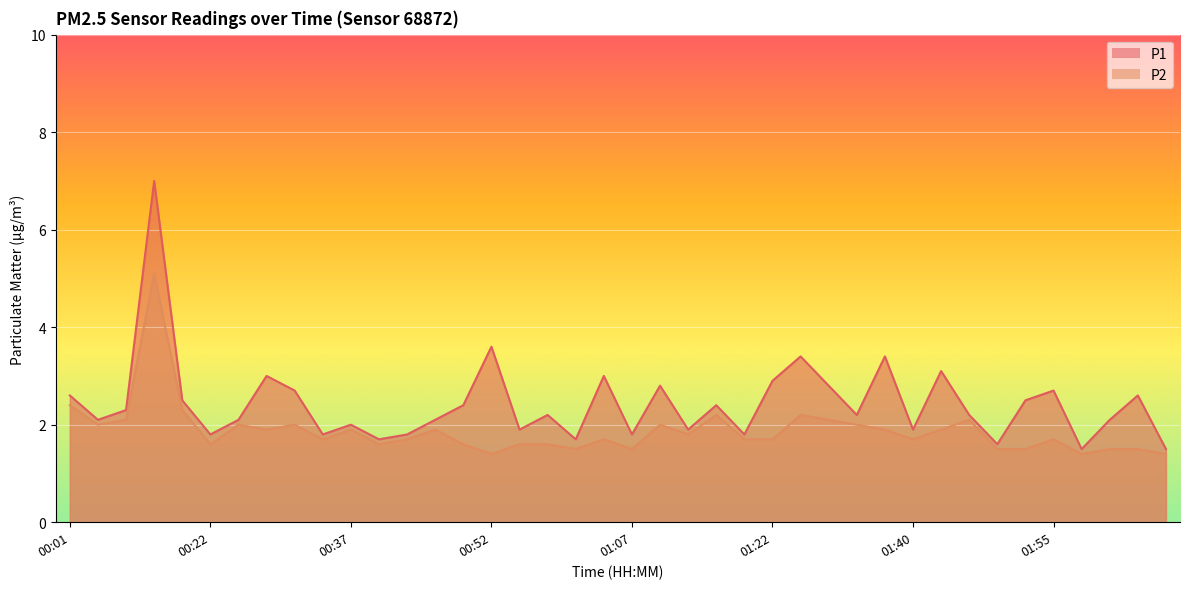

What is the difference between the highest and lowest values at 00:07?

0.2